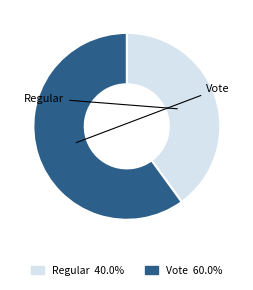

Is there a majority slice in this chart?

Yes